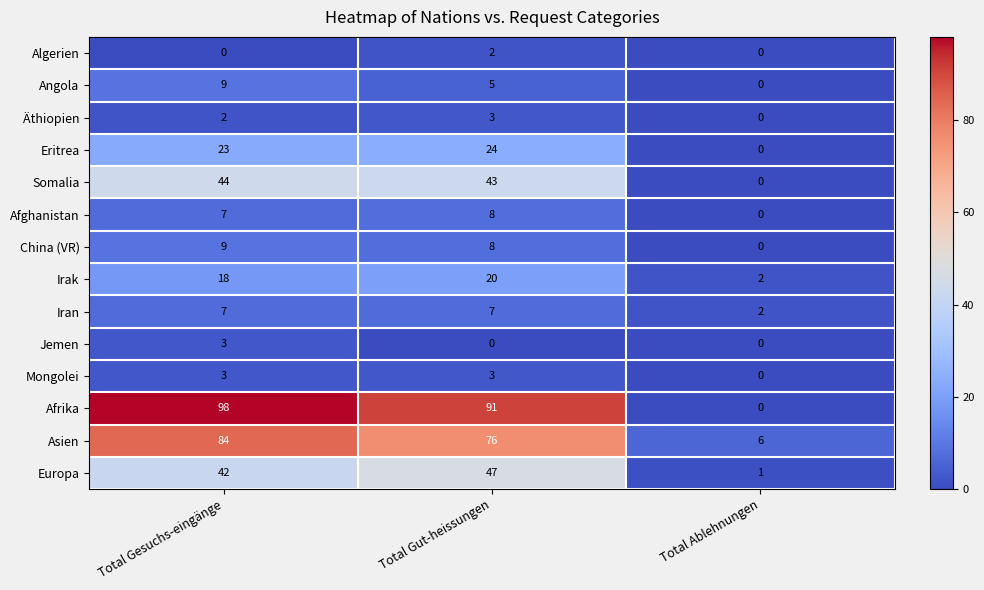

How many values in the Irak series are below 18?

1